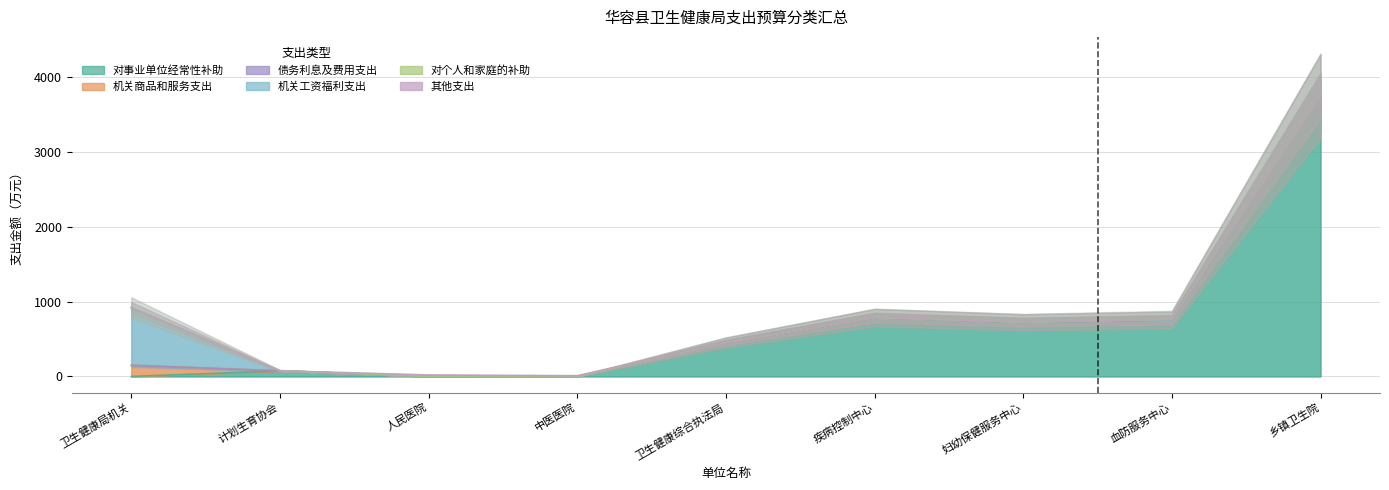

What are all the series names shown in the legend?

对事业单位经常性补助, 机关商品和服务支出, 债务利息及费用支出, 机关工资福利支出, 对个人和家庭的补助, 其他支出